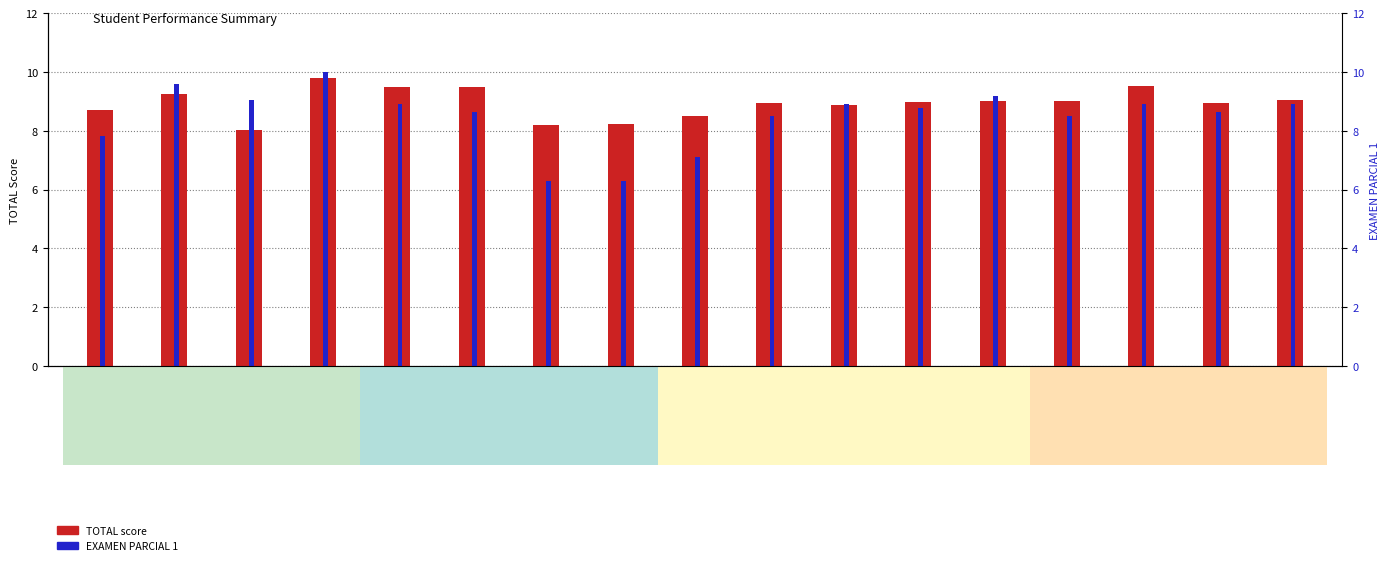

What is the total value across all series at GUAMINGO?

14.5